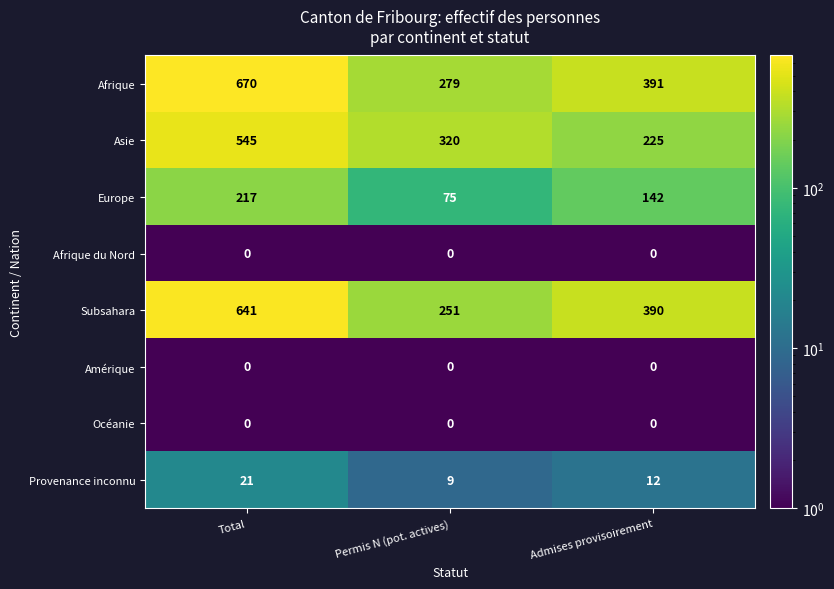

Which series has the largest total across all categories?

Afrique